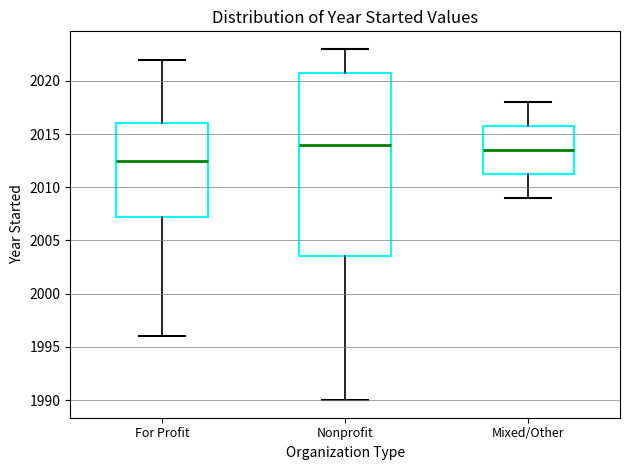

Comparing the boxes themselves (not the whiskers), which one is the tallest?

Nonprofit